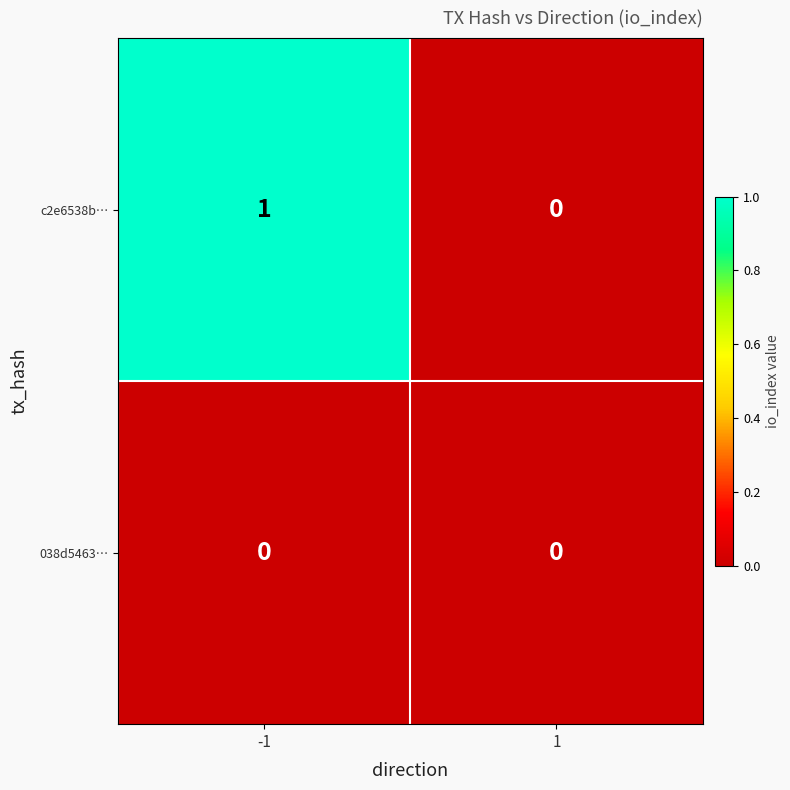

True or false: c2e6538b… has a value of -1 at 1.

False